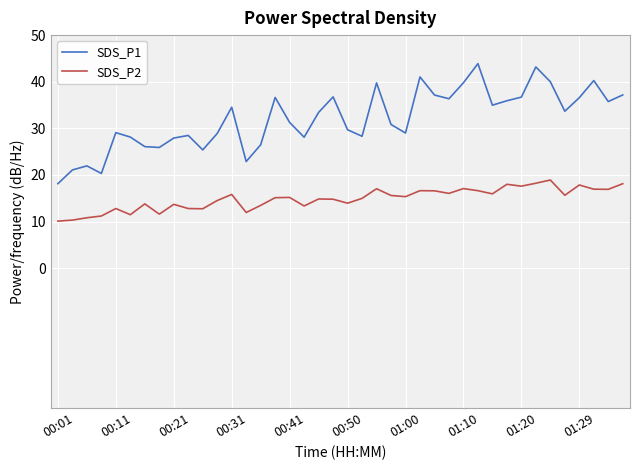

How many lines are shown in the chart?

2